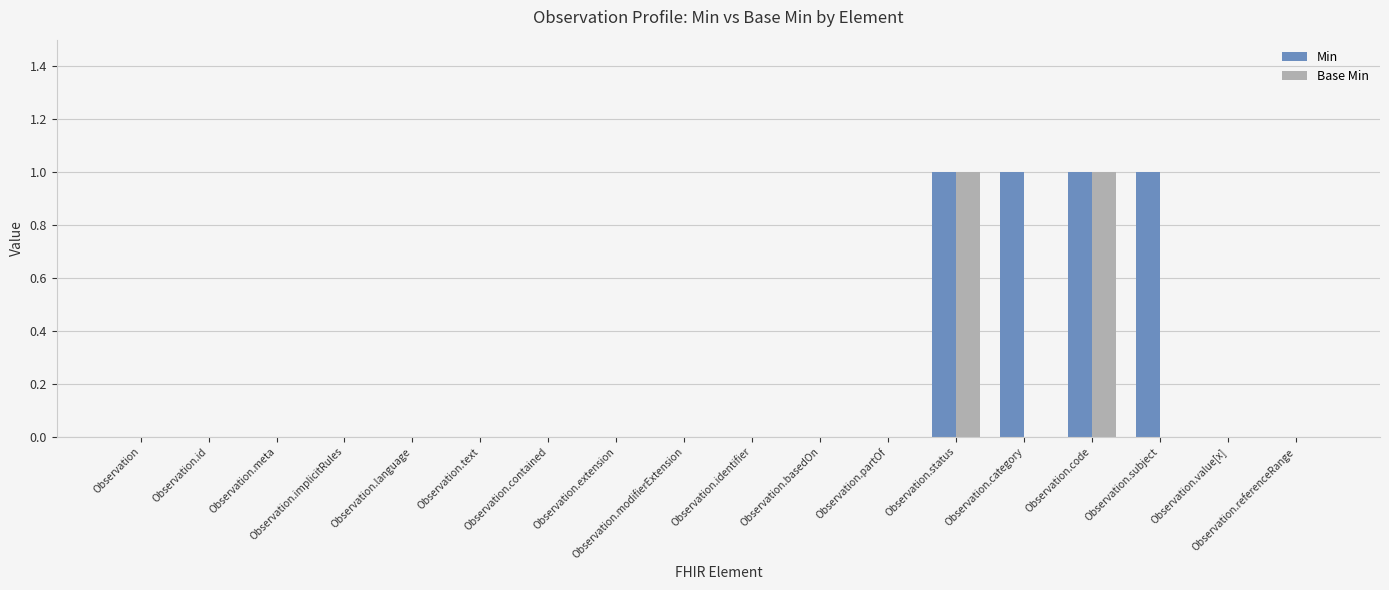

How many groups of bars are there?

18